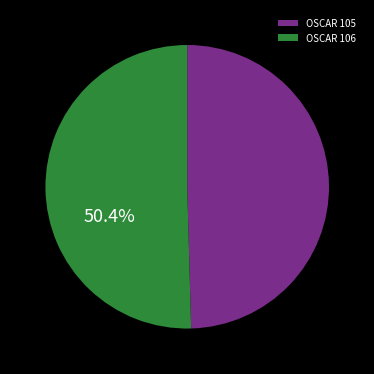

Which category accounts for the majority?

OSCAR 106